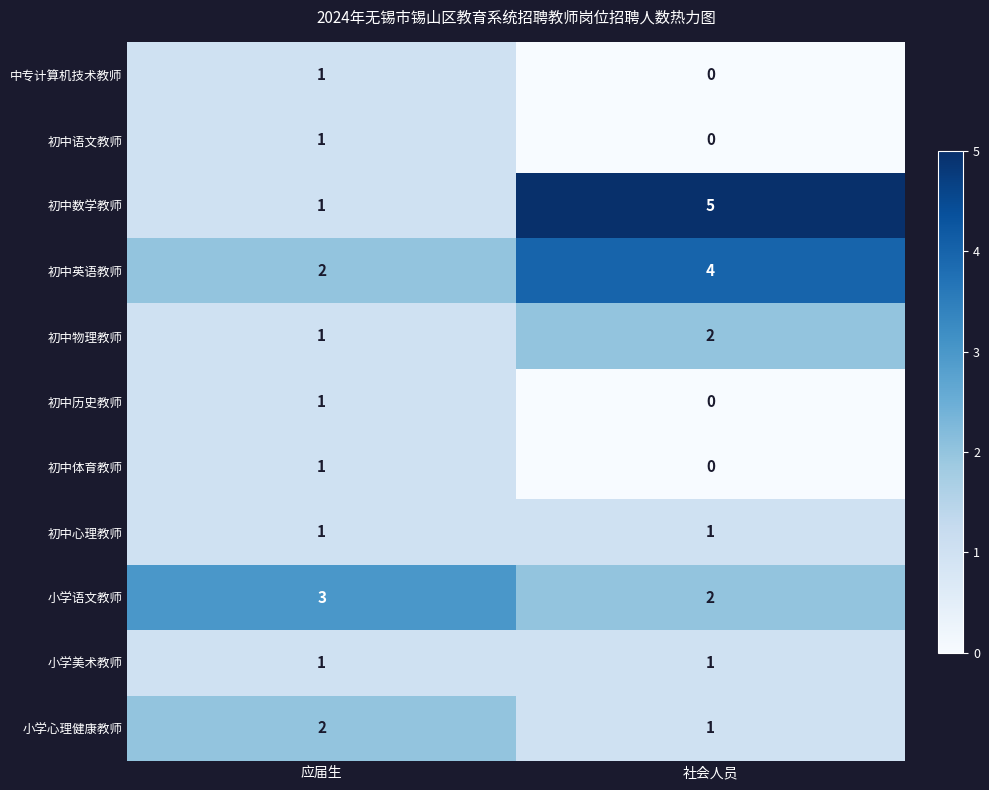

What is the maximum value shown in the chart?

5